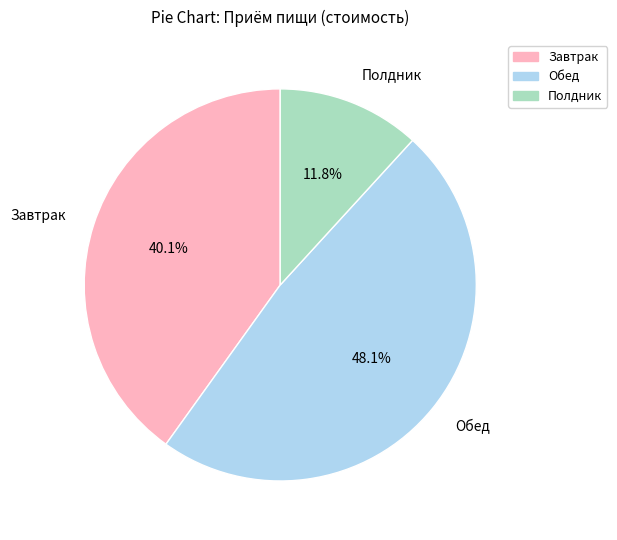

To the nearest percent, what is the combined percentage of Полдник and Обед?

60%